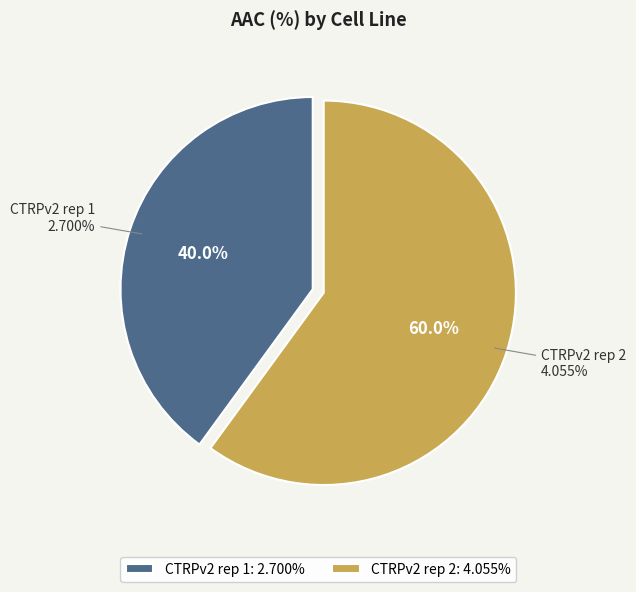

What percentage is NOT represented by CTRPv2 rep 2?

40.0%